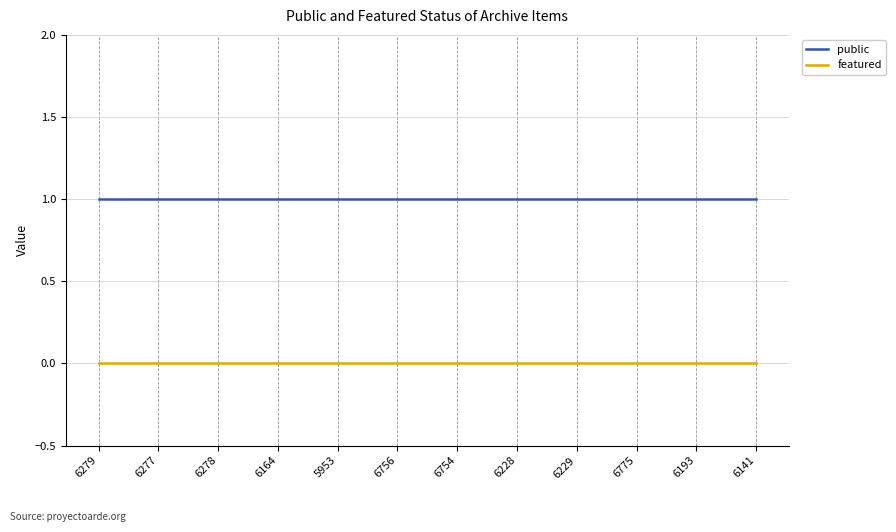

Is it true that public equals 1 at 6754?

True